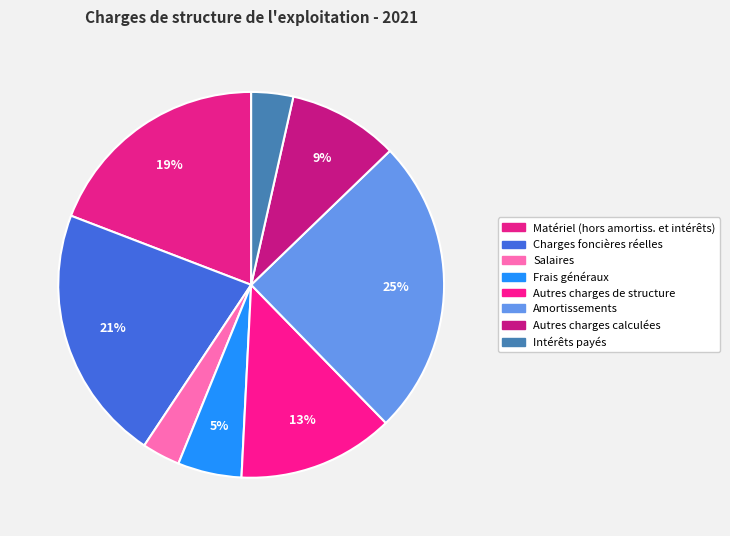

Rank the categories by value from lowest to highest.

Salaires, Intérêts payés, Frais généraux, Autres charges calculées, Autres charges de structure, Matériel (hors amortiss. et intérêts), Charges foncières réelles, Amortissements